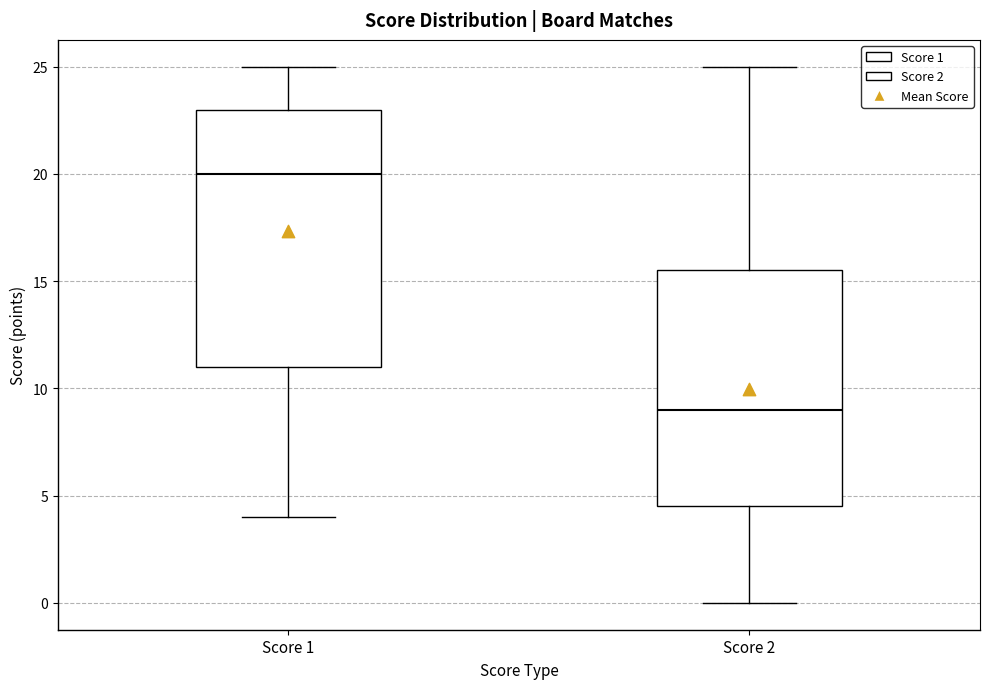

Comparing the boxes themselves (not the whiskers), which one is the tallest?

Score 1